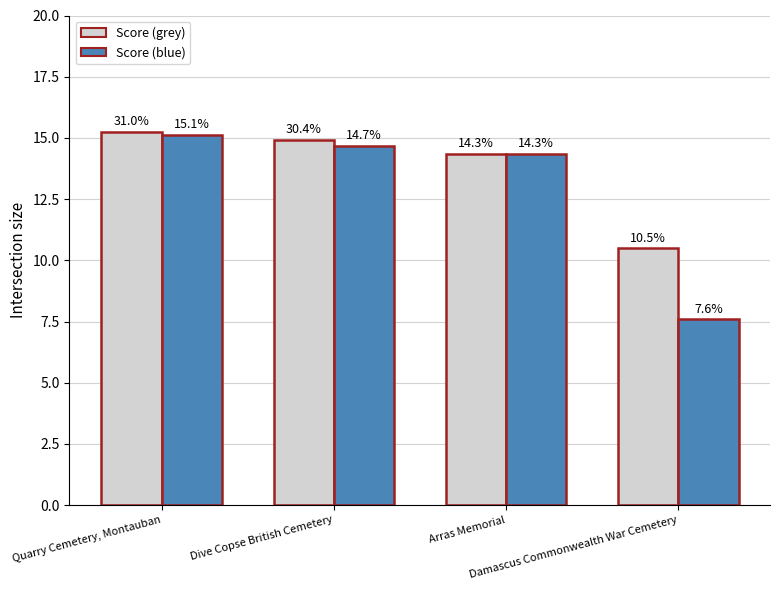

Reading left to right, transcribe all the data shown in this chart.

Score (grey): 15.3	14.9	14.3	10.5
Score (blue): 15.1	14.7	14.3	7.6